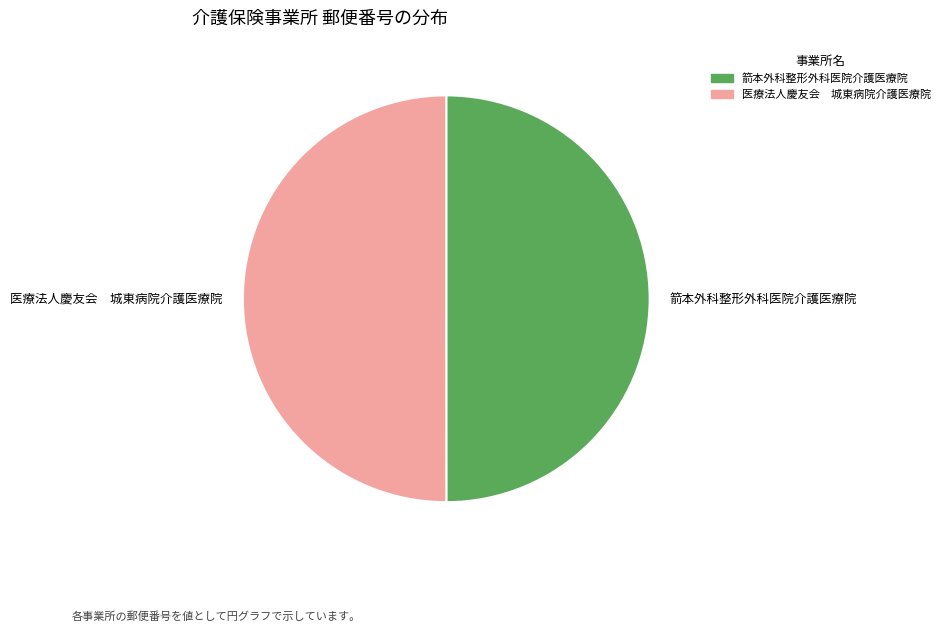

Do 箭本外科整形外科医院介護医療院 and 医療法人慶友会 城東病院介護医療院 together represent more than half of the pie?

Yes